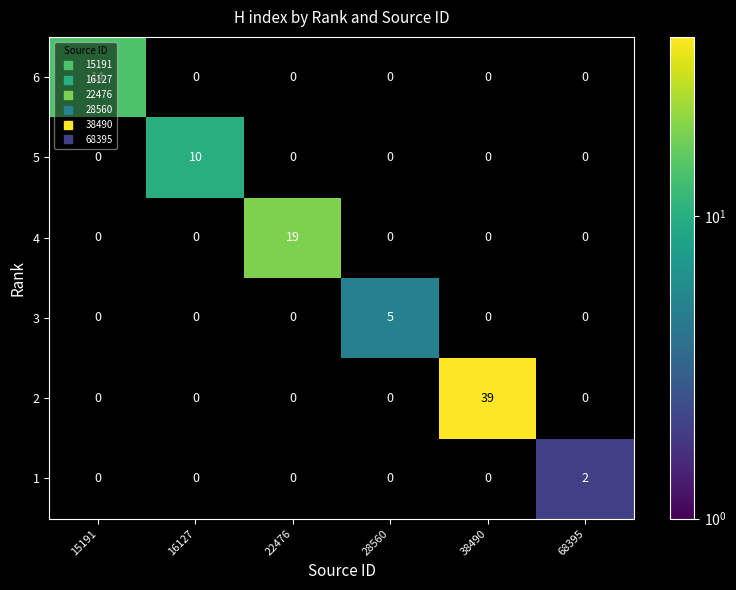

Is it true that 3 equals 0 at 68395?

True